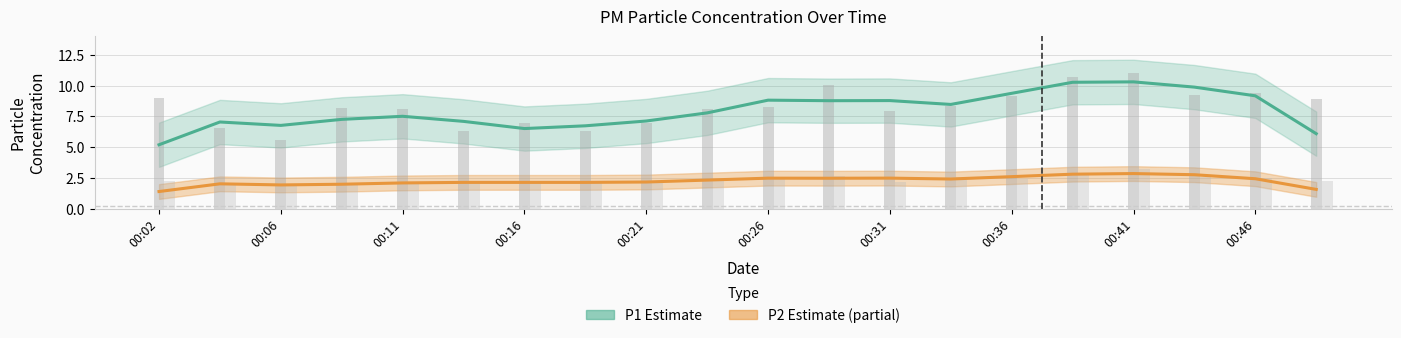

How many groups of bars are there?

20